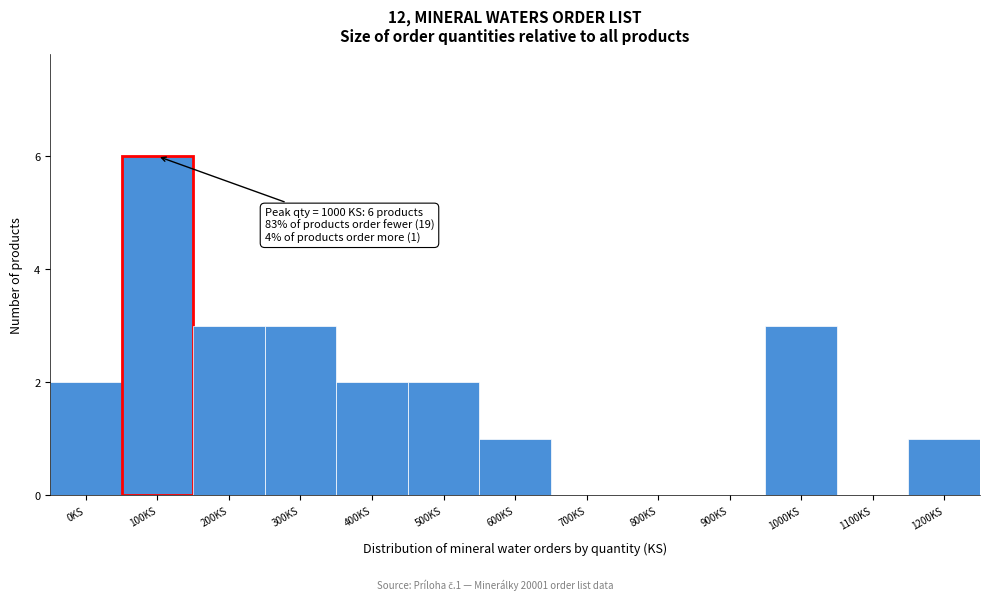

Reading right to left, transcribe all the data shown in this chart.

1200KS=1	1100KS=0	1000KS=3	900KS=0	800KS=0	700KS=0	600KS=1	500KS=2	400KS=2	300KS=3	200KS=3	100KS=6	0KS=2